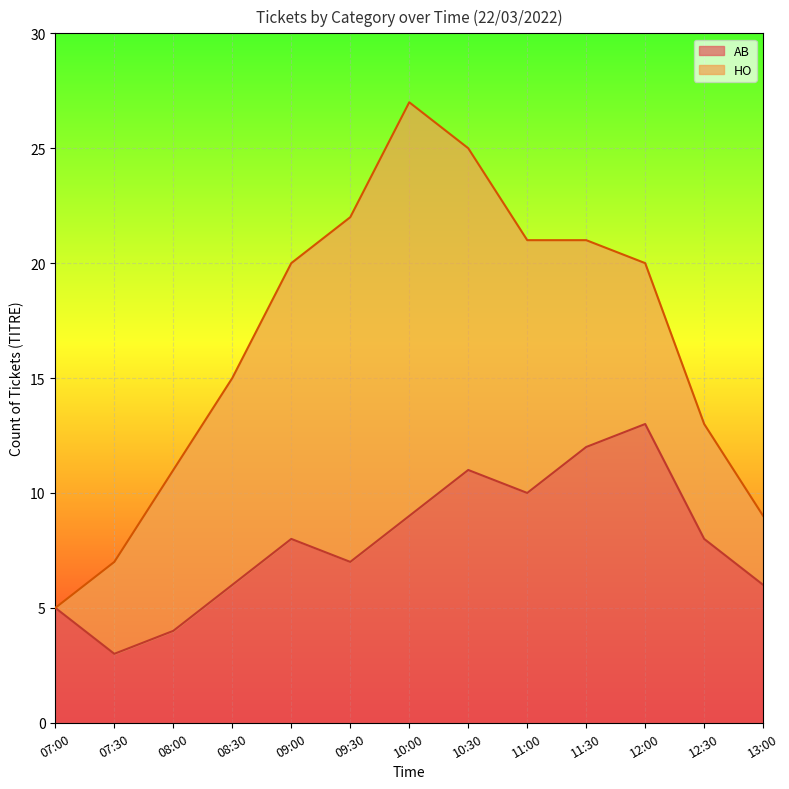

Where does the data first go above 8?

10:00